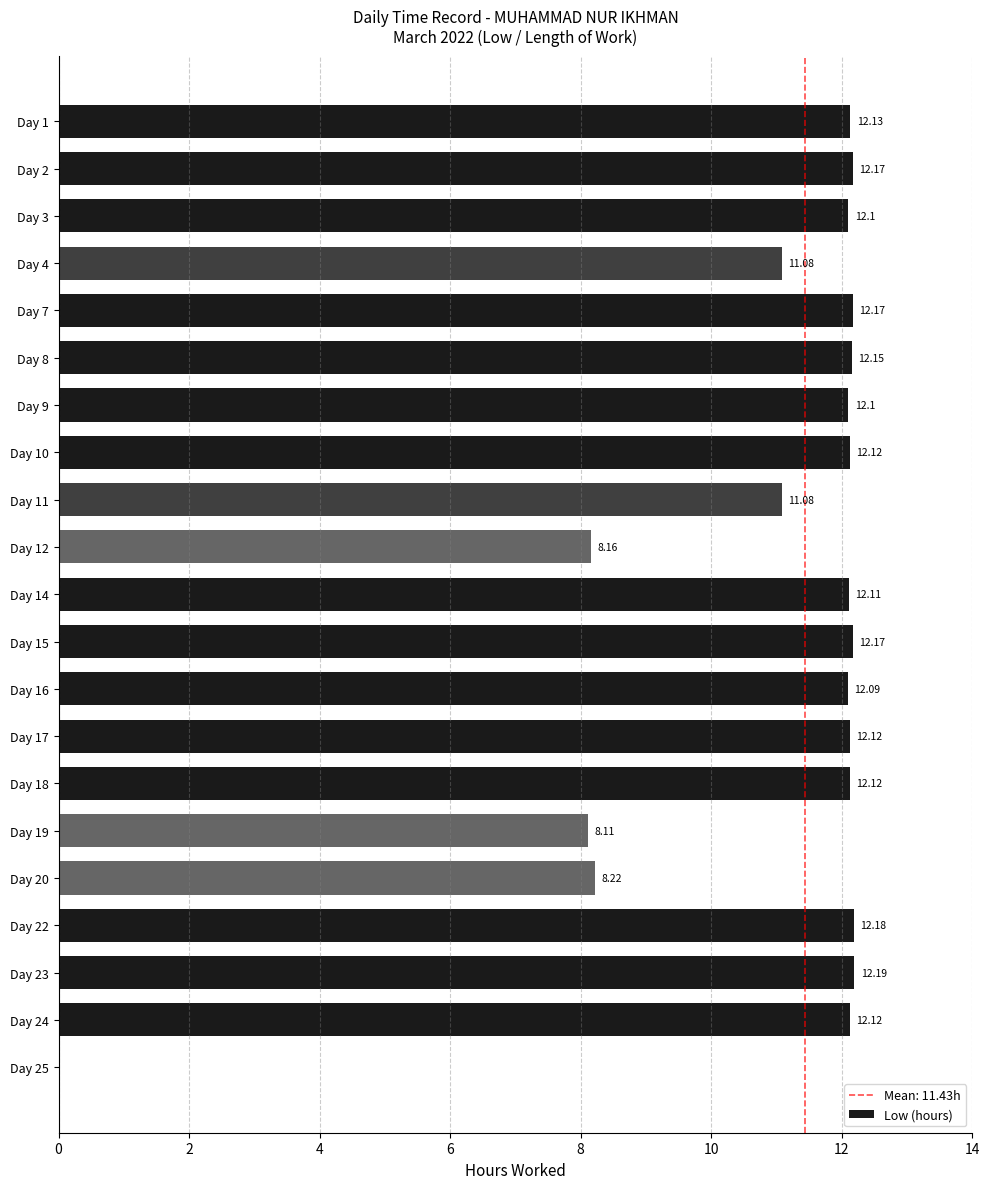

What is the sum of the values at Day 1 and Day 4?

23.2